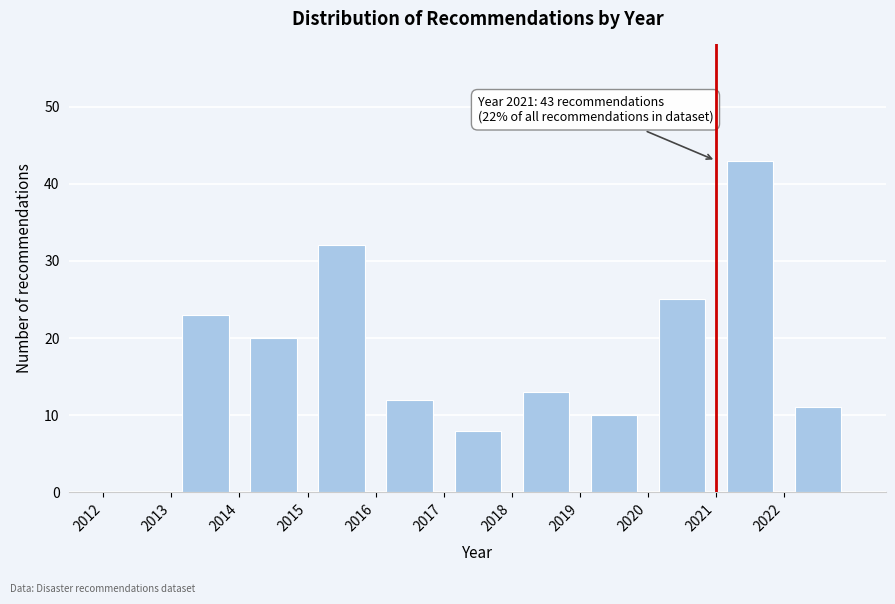

Which range on the x-axis has the tallest bar?

2021 to 2022